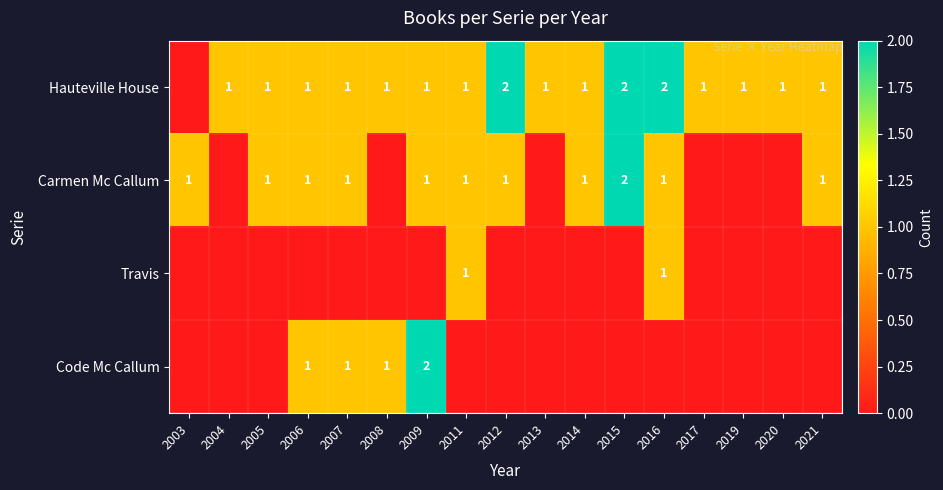

Is it true that Hauteville House equals 2 at 2004?

False